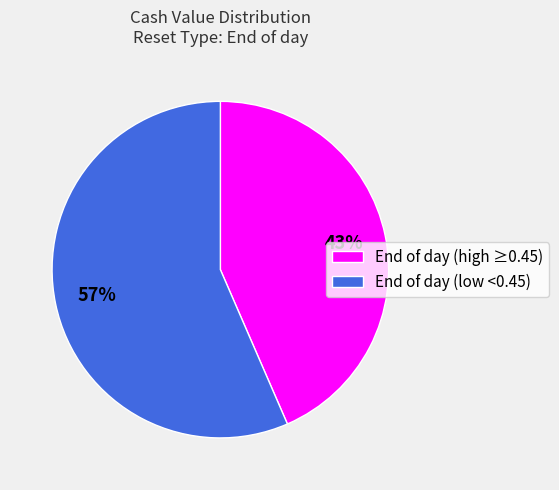

Count the number of slices in the pie.

2